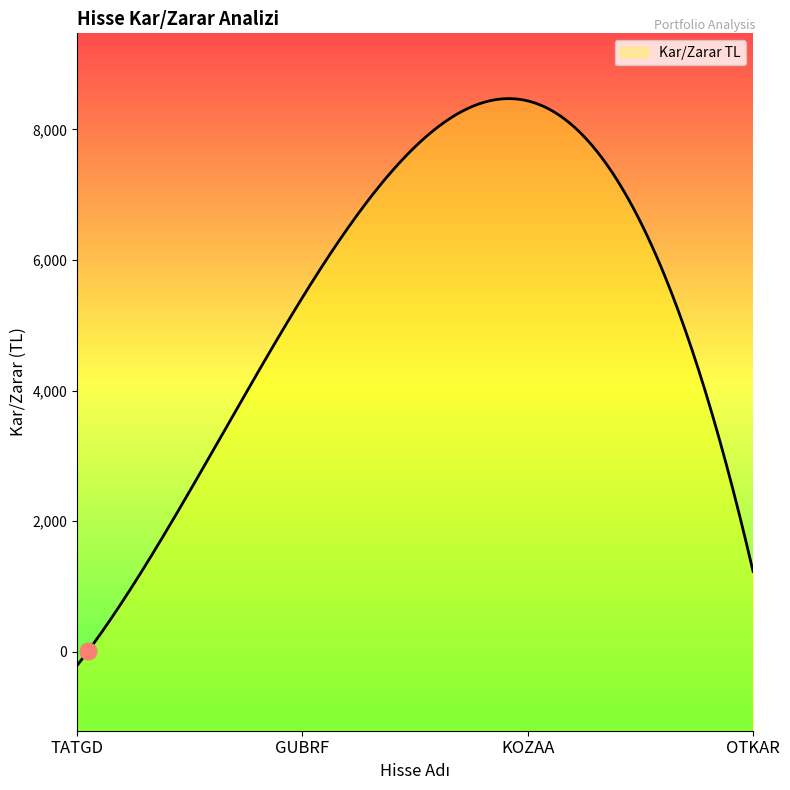

What is the minimum value shown in the chart?

-210.0